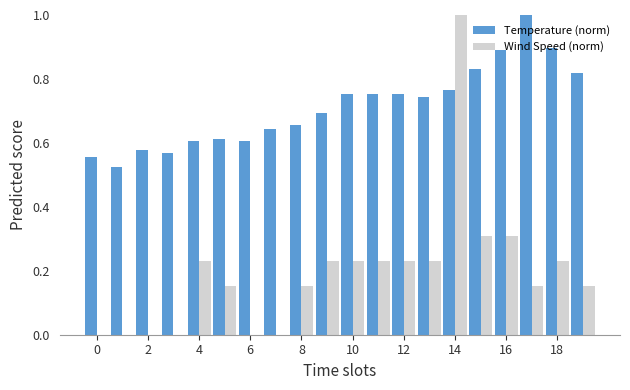

What is the sum of all Wind Speed (norm) values?

3.8